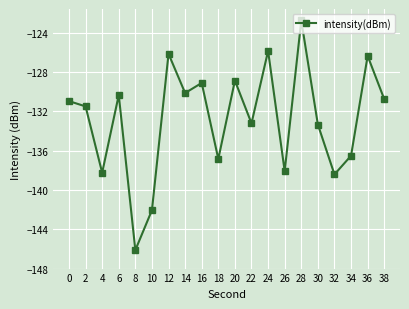

Is this an area chart (filled region under the line)?

No